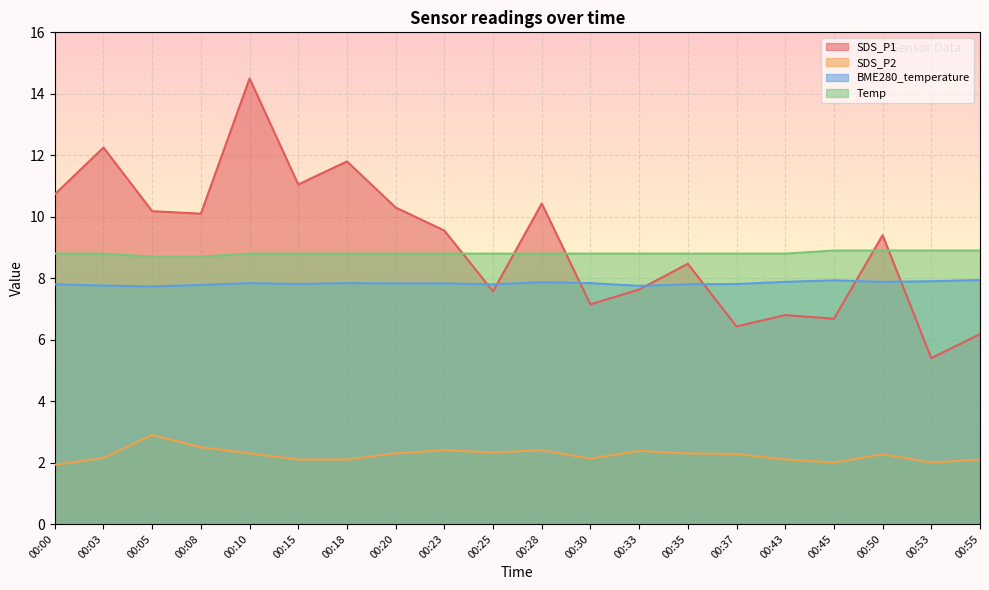

Which series ends up on top after the final intersection of Temp and SDS_P1?

Temp